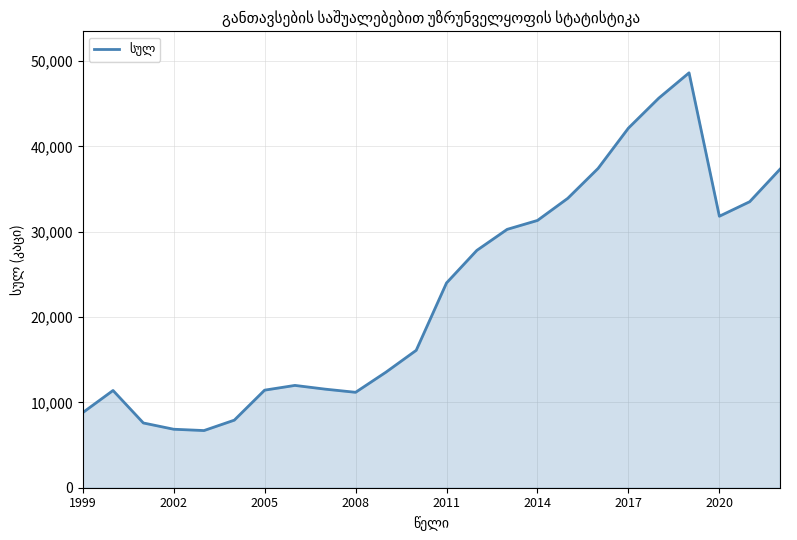

What is the minimum value shown in the chart?

6701.0